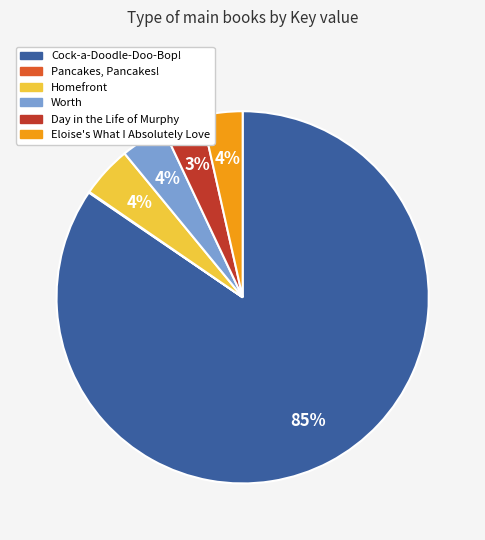

What is the ratio of the value at Homefront to the value at Day in the Life of Murphy?

1.3